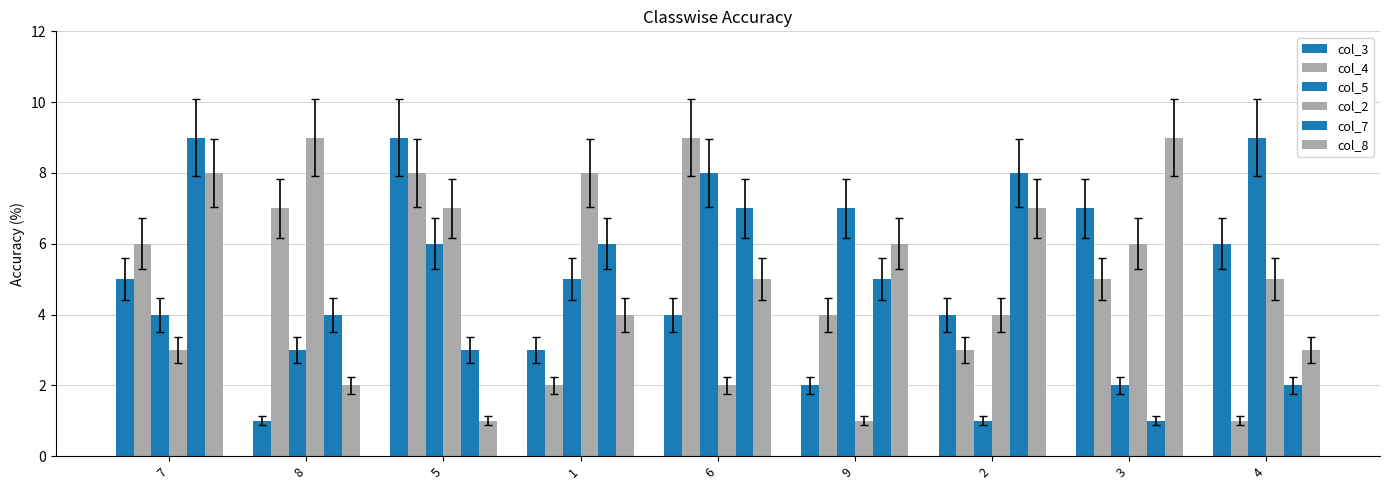

What is the difference between the maximum and minimum values in the col_8 series?

8